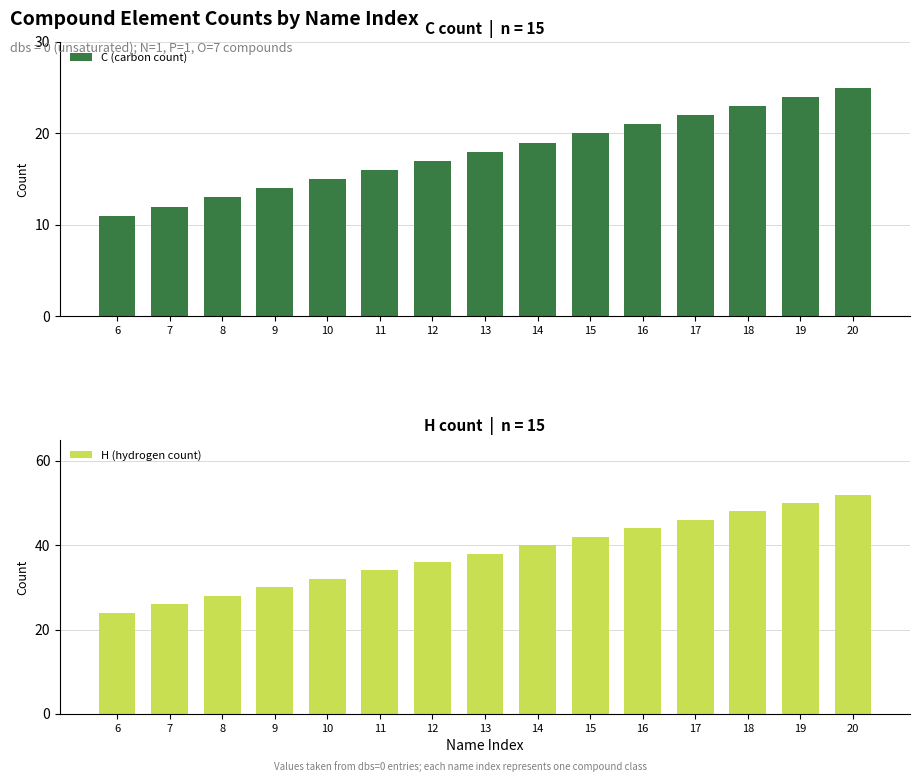

Between 17 and 20, which series saw the biggest shift?

H (hydrogen count)